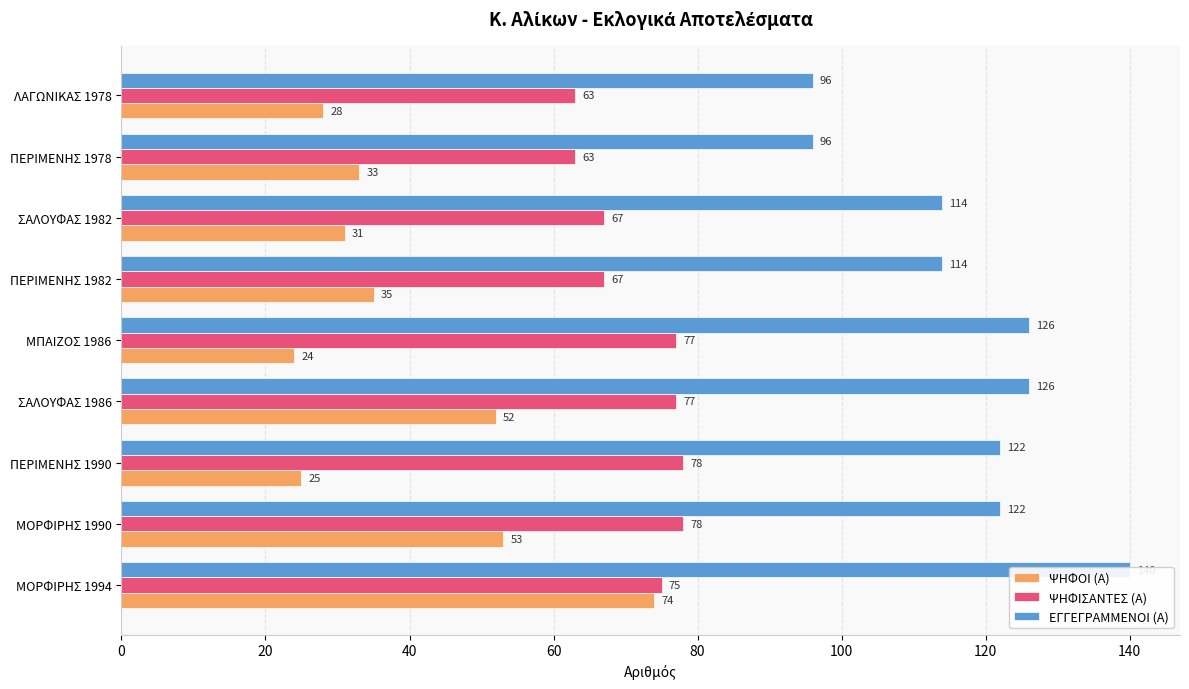

What is the value of the ΕΓΓΕΓΡΑΜΜΕΝΟΙ (Α) bar at the 4th from the left?

126